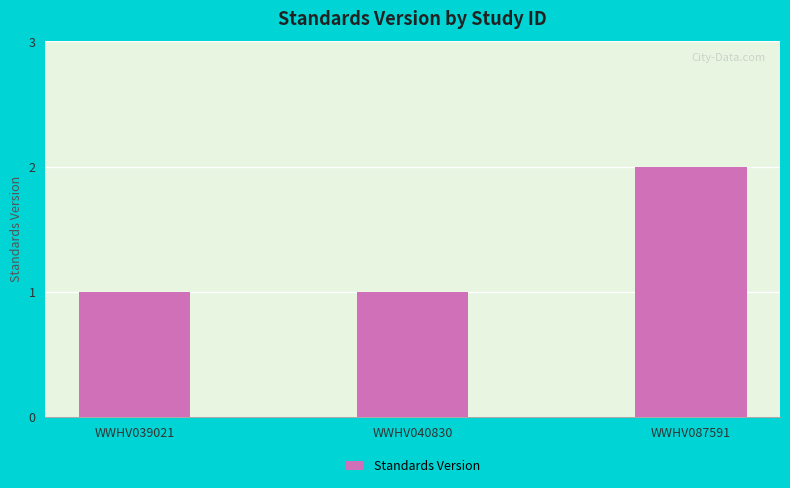

What value does the data have at WWHV040830?

1